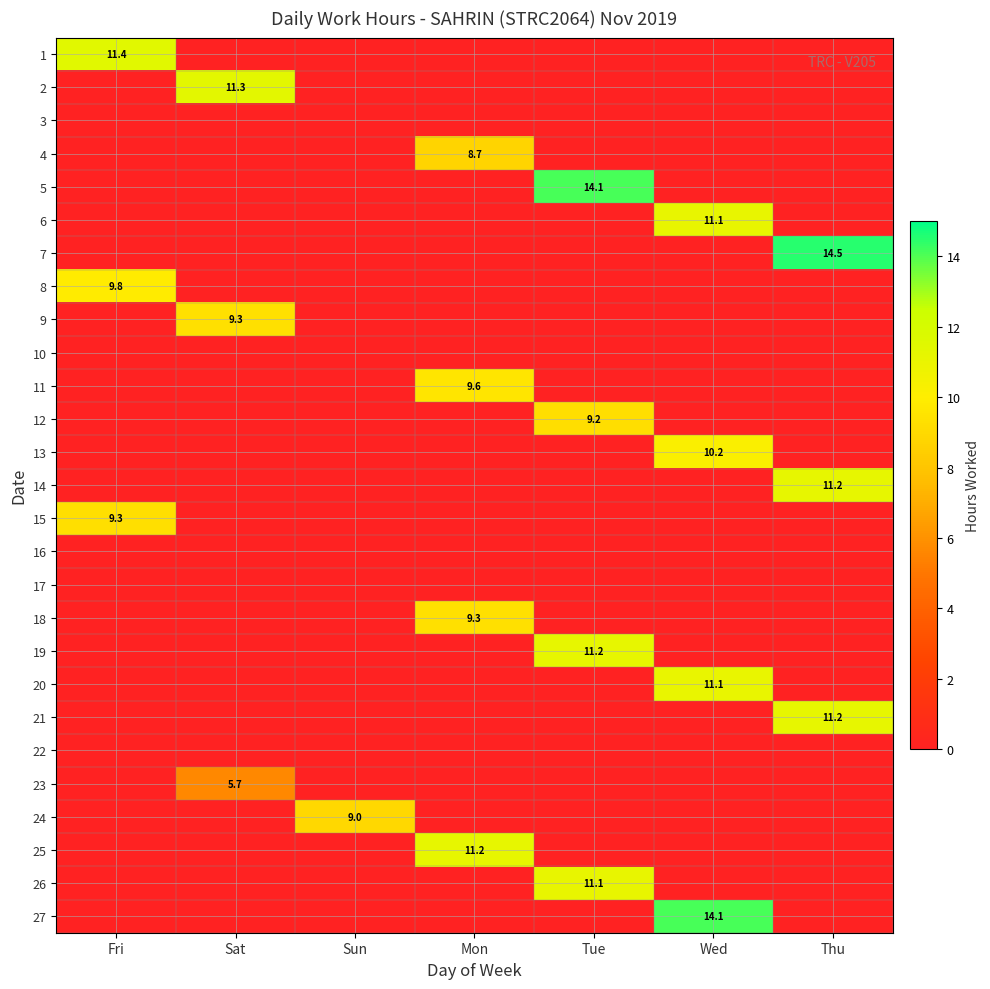

Which label corresponds to the largest value in the chart?

Thu